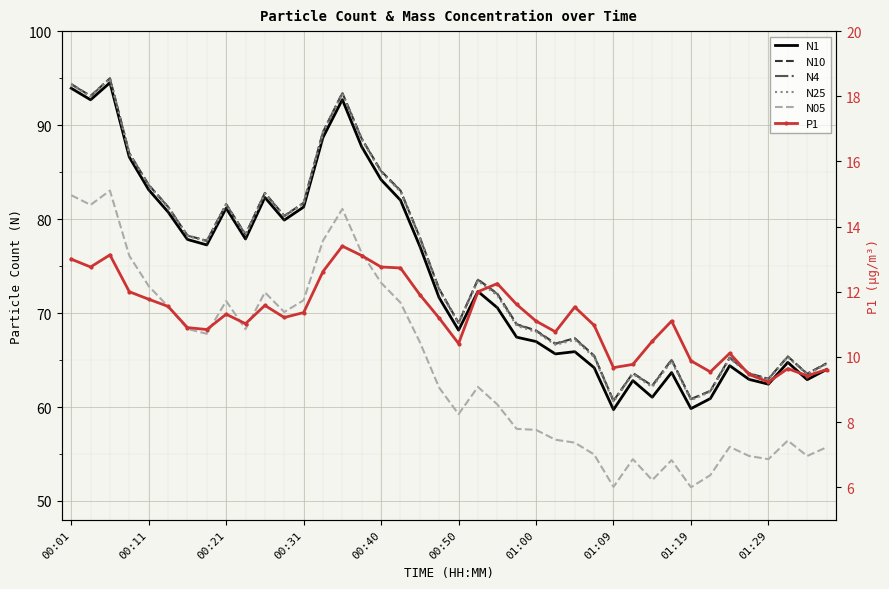

How many lines are shown in the chart?

6